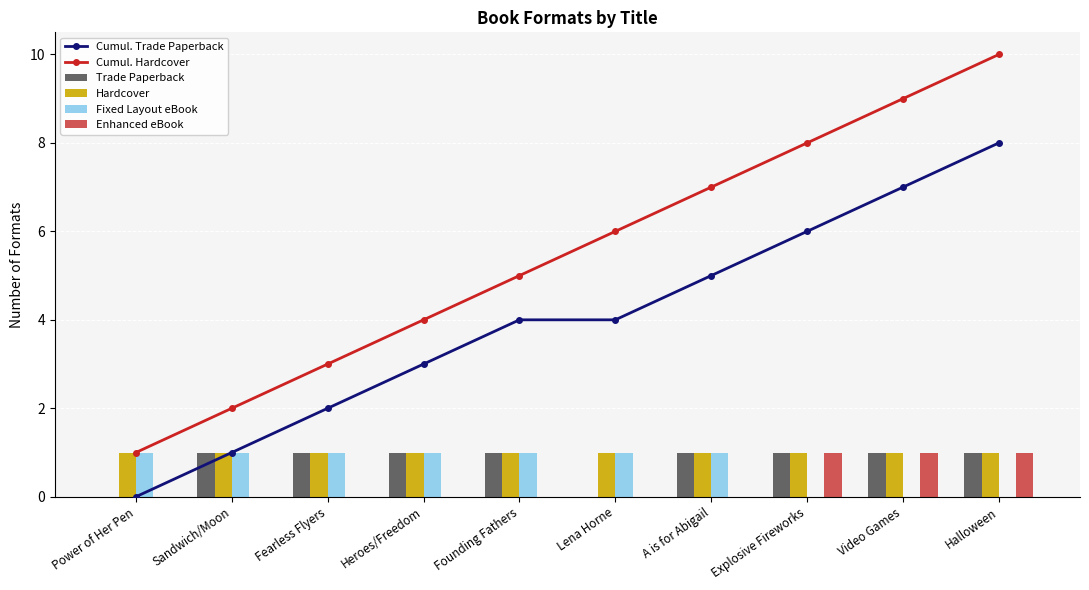

Reading right to left, what are all the values shown in this chart?

Cumul. Trade Paperback: 8	7	6	5	4	4	3	2	1	0
Cumul. Hardcover: 10	9	8	7	6	5	4	3	2	1
Trade Paperback: 1	1	1	1	0	1	1	1	1	0
Hardcover: 1	1	1	1	1	1	1	1	1	1
Fixed Layout eBook: 0	0	0	1	1	1	1	1	1	1
Enhanced eBook: 1	1	1	0	0	0	0	0	0	0